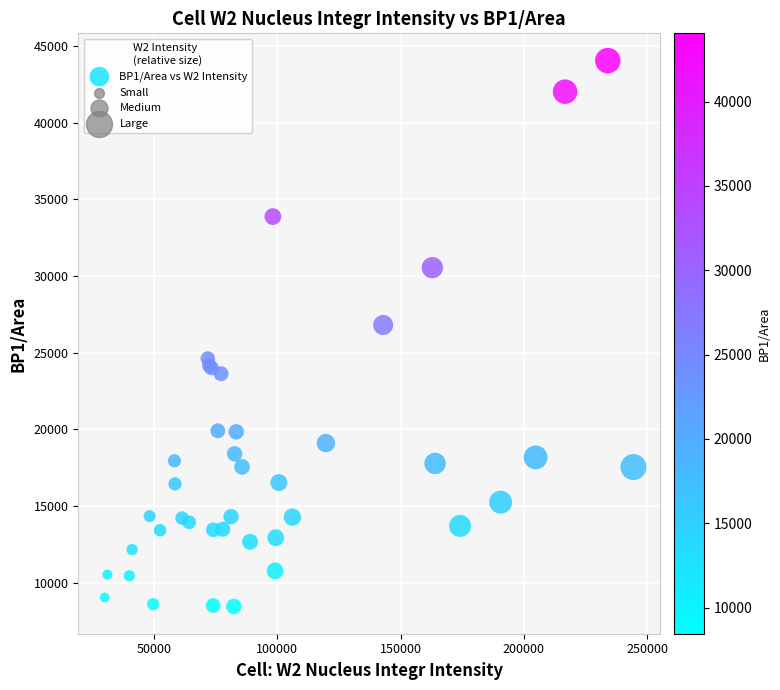

What Y value in the scatter plot is closest to 26246?

26804.2